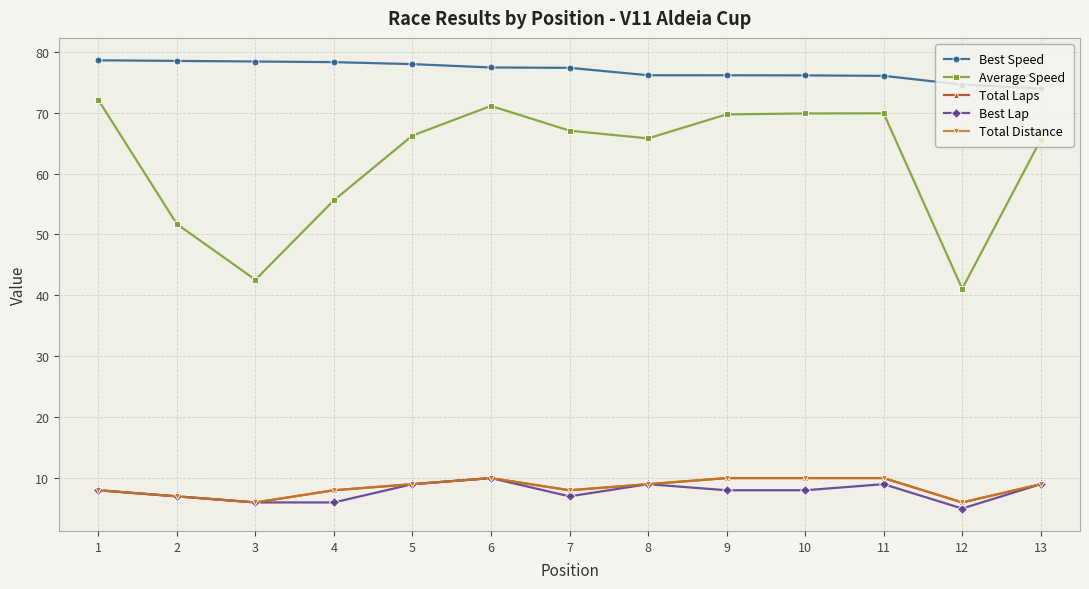

How many lines are shown in the chart?

5